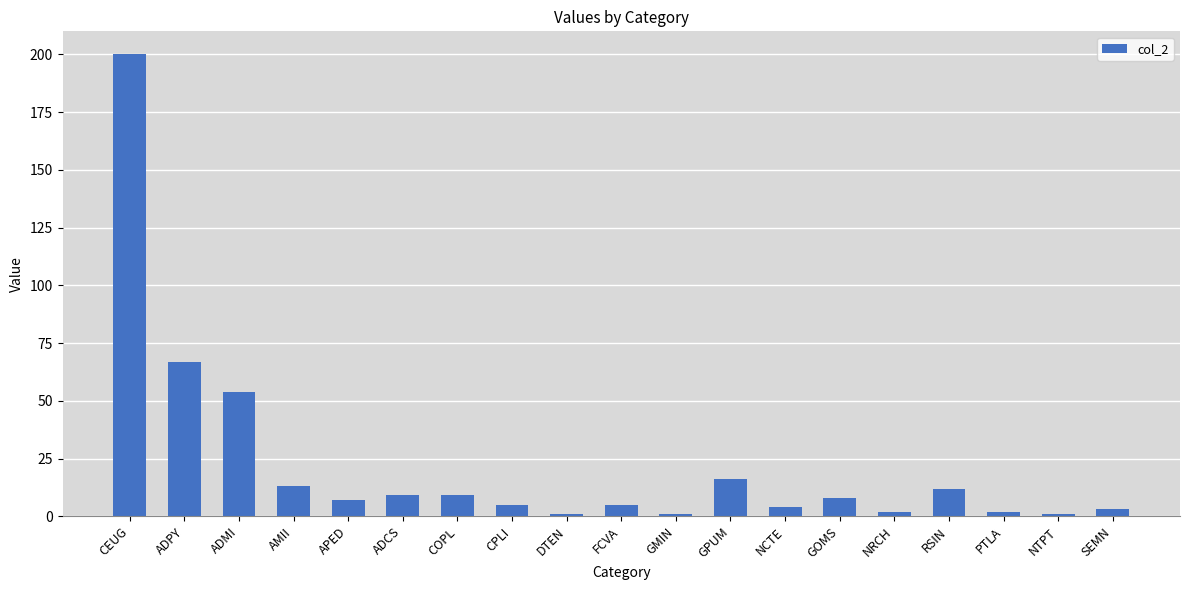

Reading left to right, transcribe all the data shown in this chart.

200	67	54	13	7	9	9	5	1	5	1	16	4	8	2	12	2	1	3